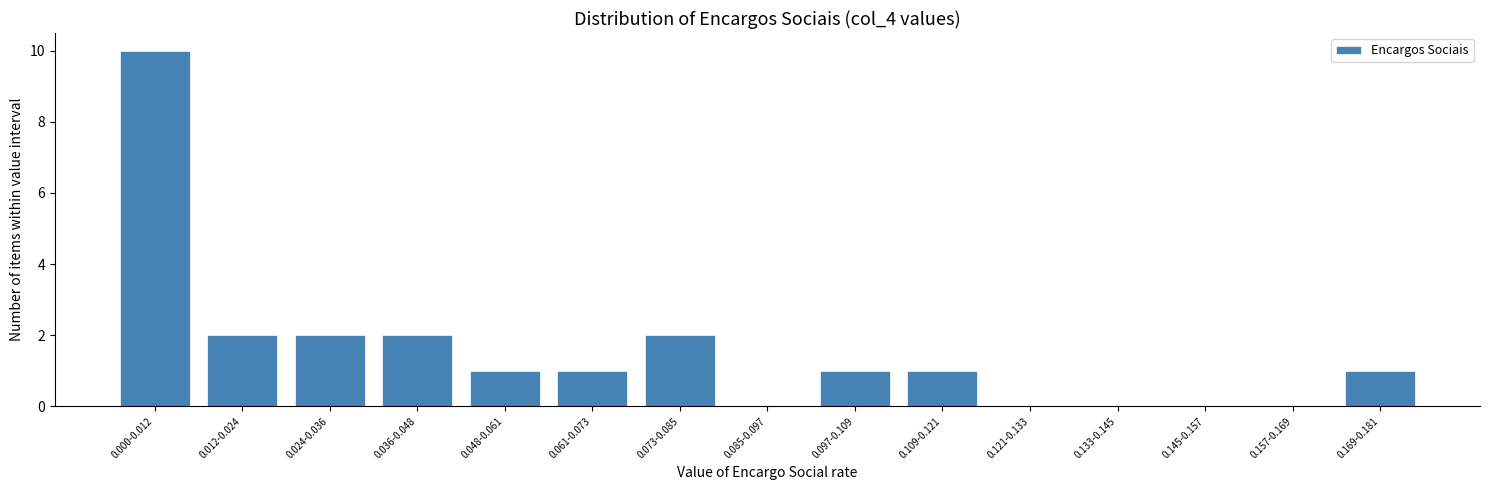

Reading right to left, what are all the values shown in this chart?

0.169-0.181=1	0.157-0.169=0	0.145-0.157=0	0.133-0.145=0	0.121-0.133=0	0.109-0.121=1	0.097-0.109=1	0.085-0.097=0	0.073-0.085=2	0.061-0.073=1	0.048-0.061=1	0.036-0.048=2	0.024-0.036=2	0.012-0.024=2	0.000-0.012=10